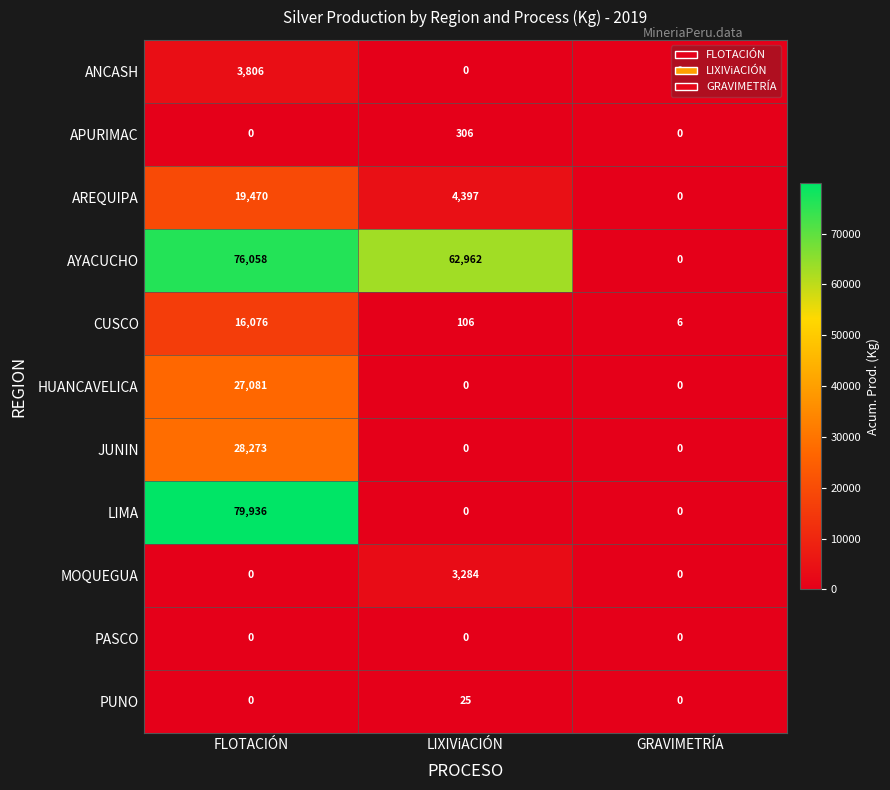

List the series in order of their peak value, highest first.

LIMA, AYACUCHO, JUNIN, HUANCAVELICA, AREQUIPA, CUSCO, ANCASH, MOQUEGUA, APURIMAC, PUNO, PASCO